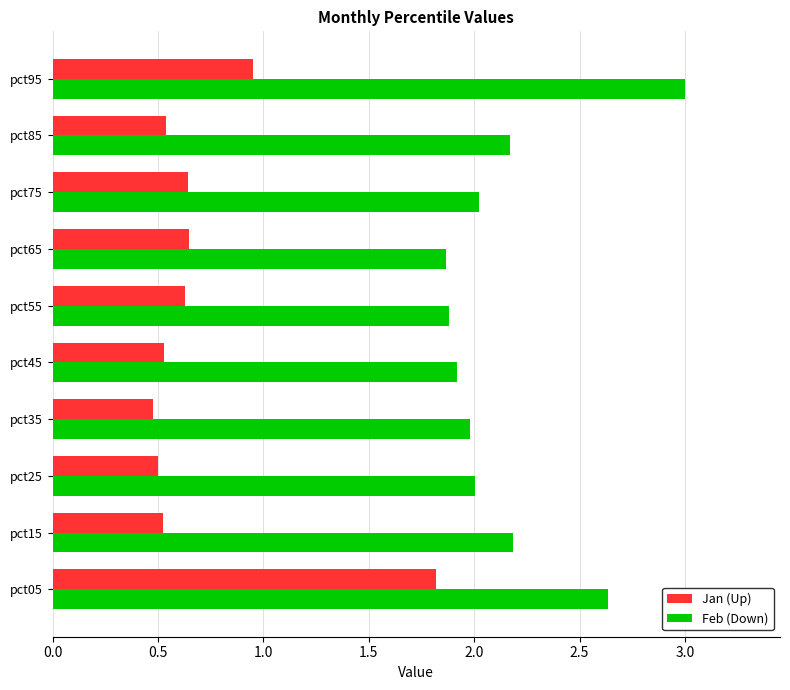

What is the maximum value shown in the chart?

3.0